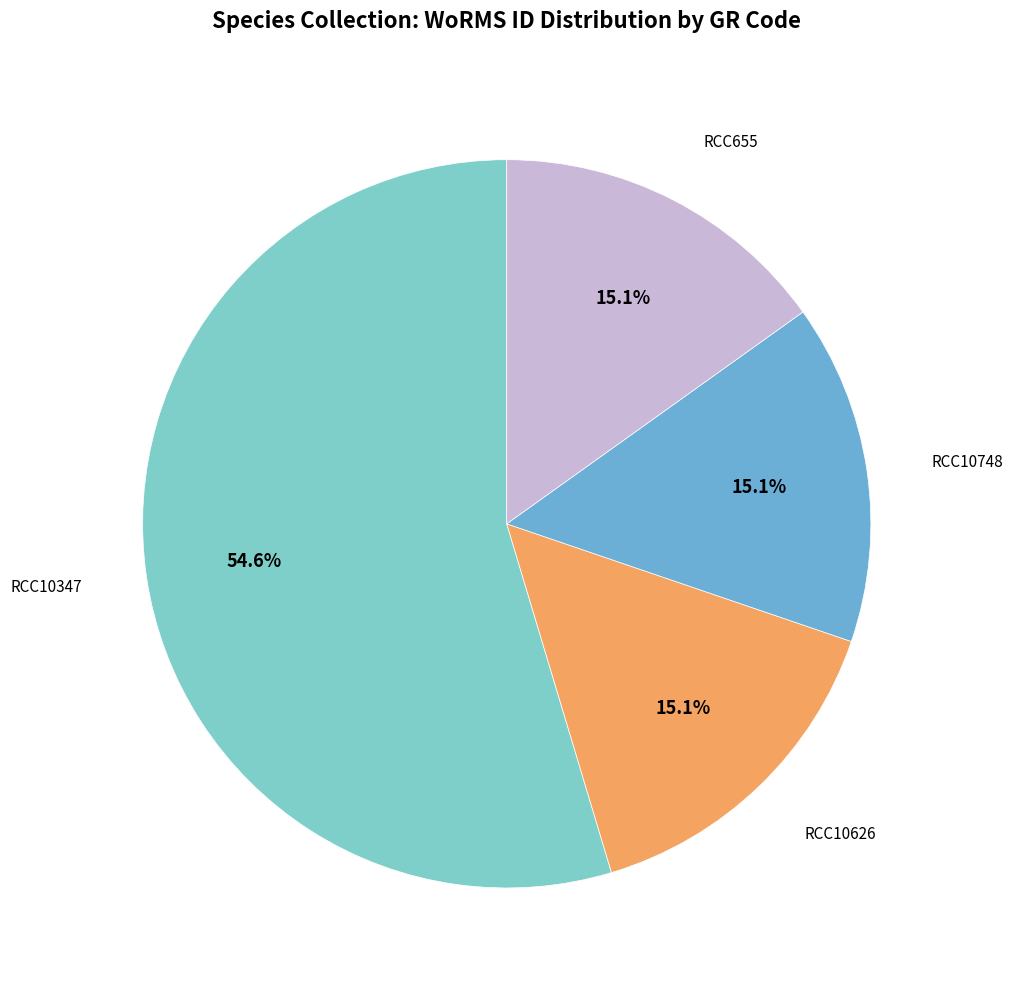

How many slices are in this pie chart?

4